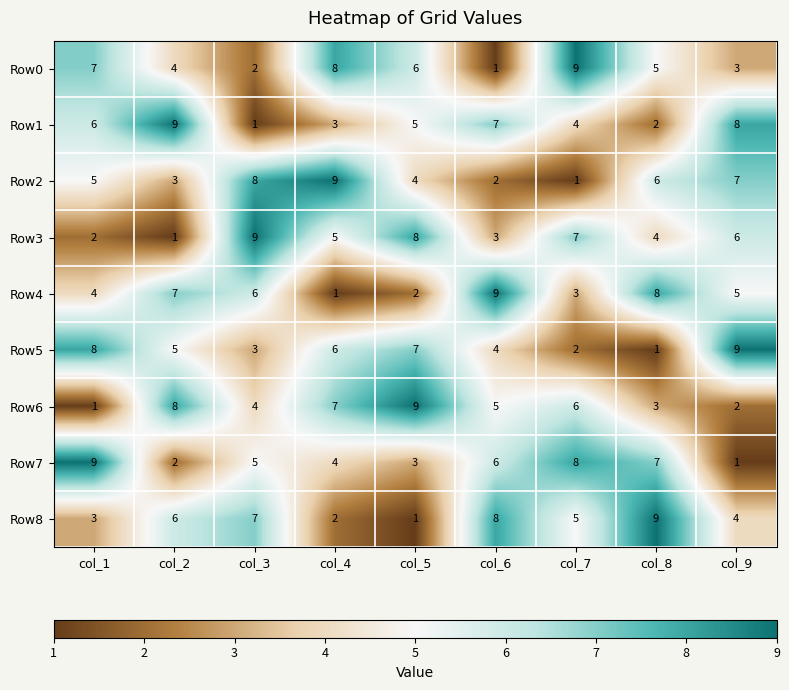

Between col_2 and col_6, which series saw the biggest shift?

Row7